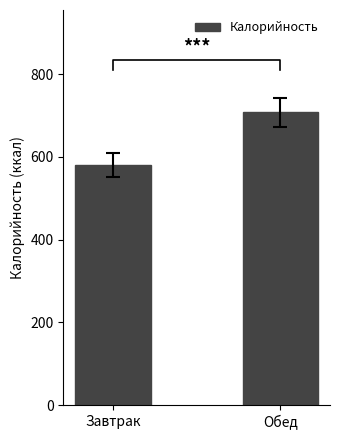

What is the greatest value displayed?

707.5